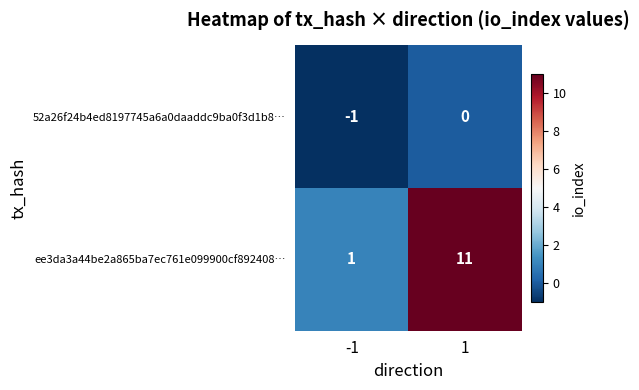

What is the greatest value displayed?

11